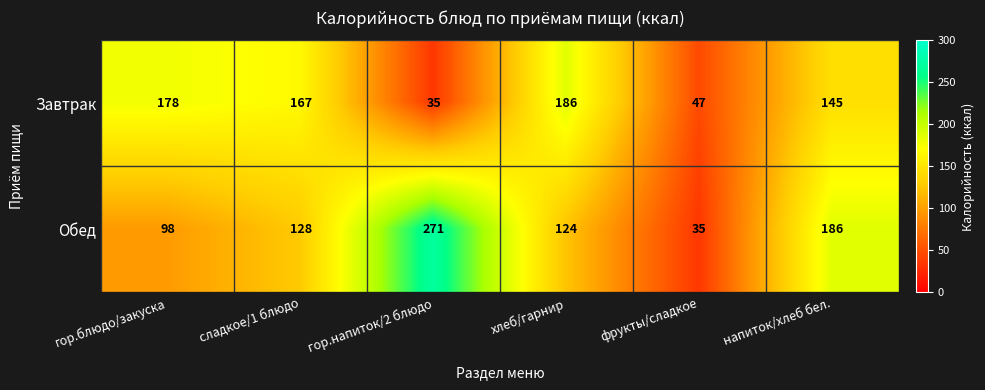

Where does the Завтрак series first go above 167?

гор.блюдо/закуска